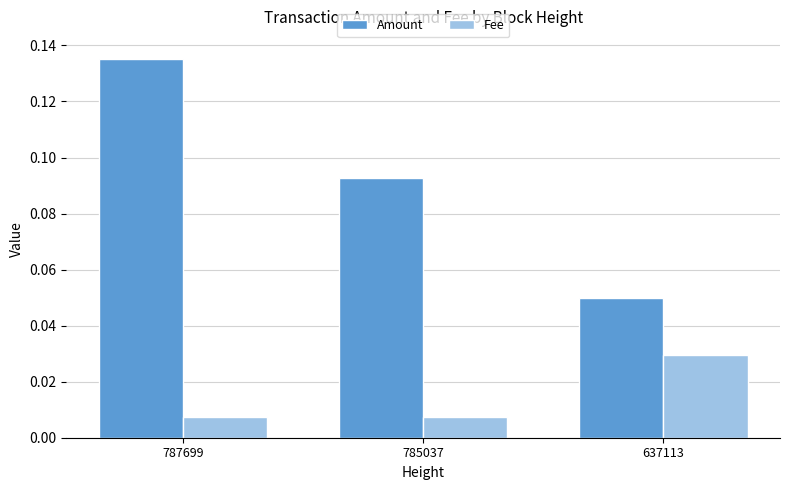

Which category has the lowest value in the Amount series?

637113